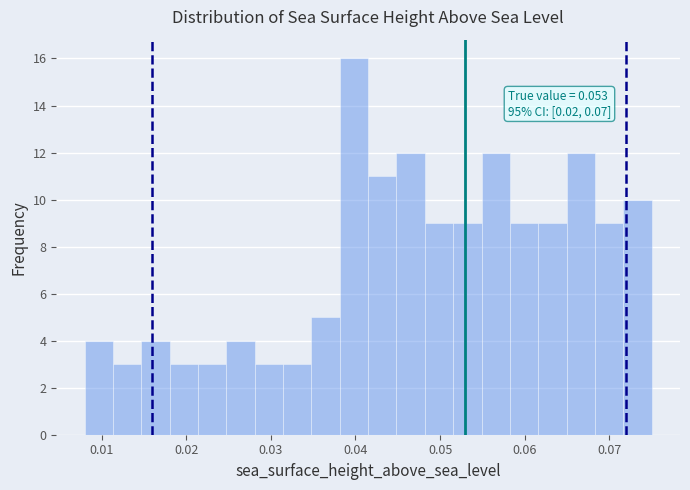

Around what value on the x-axis is the tallest bar? Give the approximate position of its centre, as read against the axis.

0.040